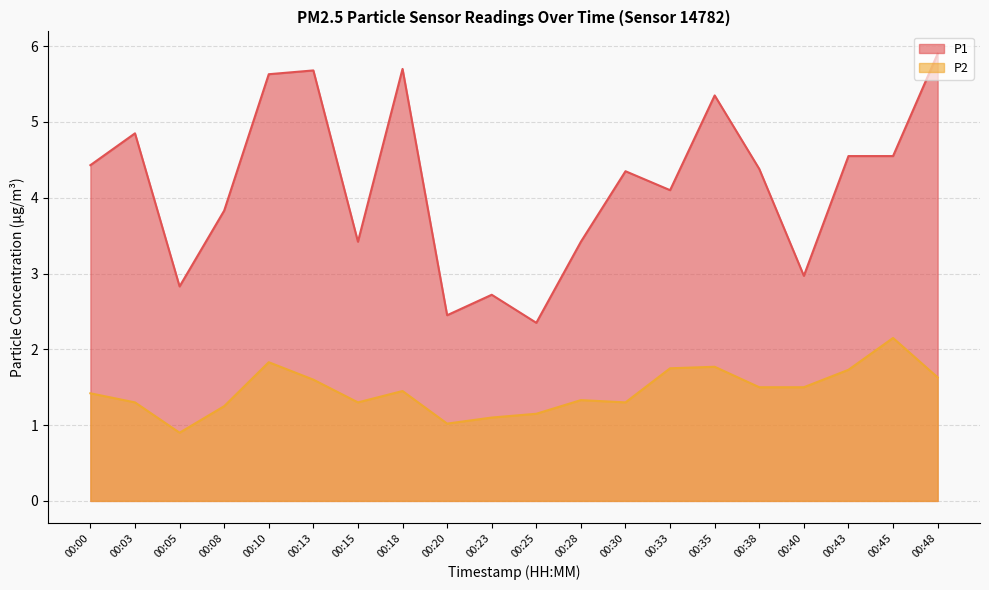

What is the sum of all P1 values?

83.5